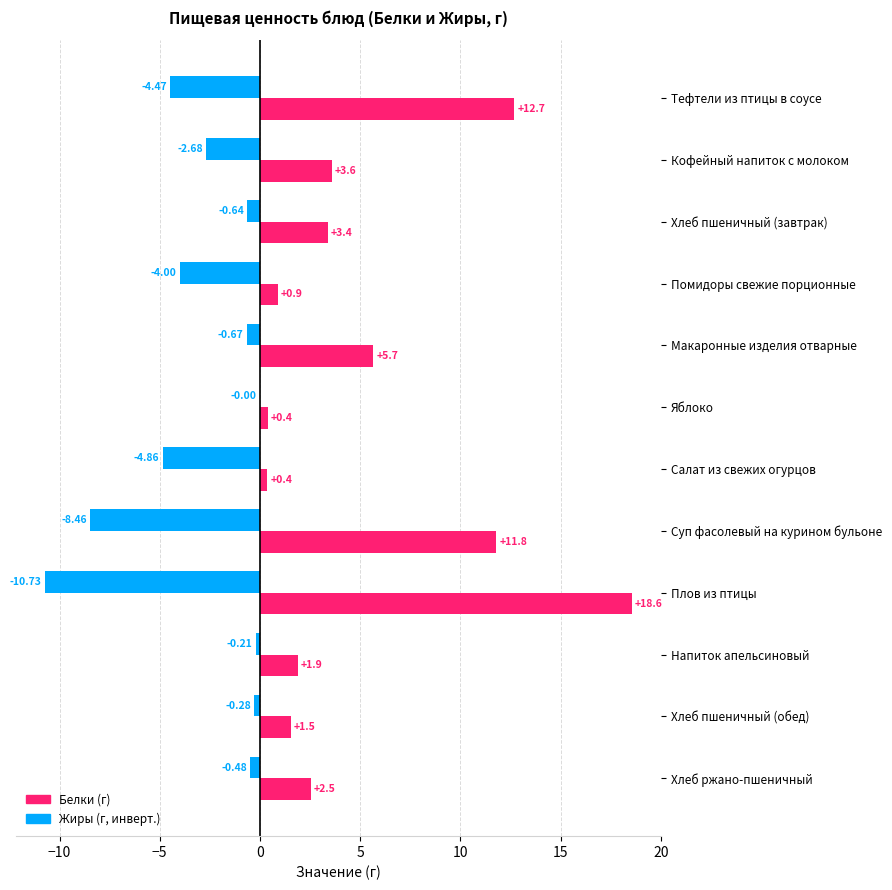

What is the total value across all series at Напиток апельсиновый?

1.7